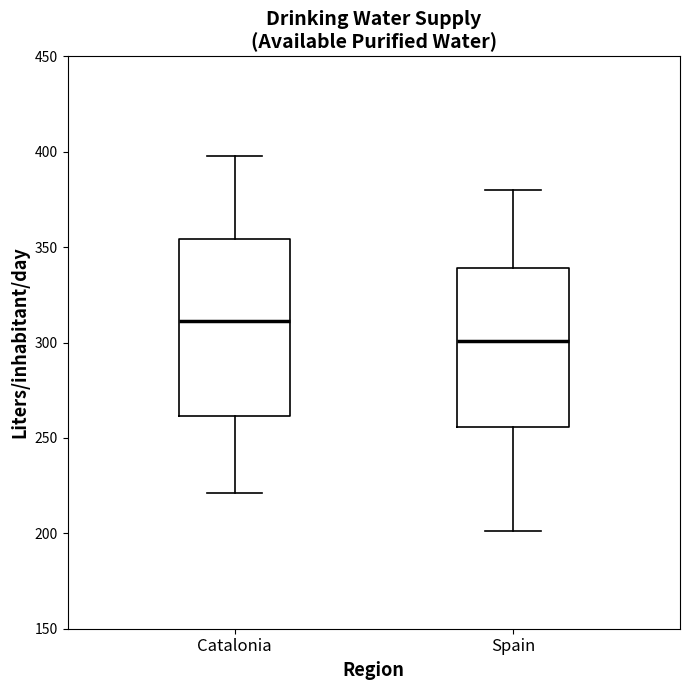

Which box is the tallest, from its lower edge to its upper edge?

Catalonia